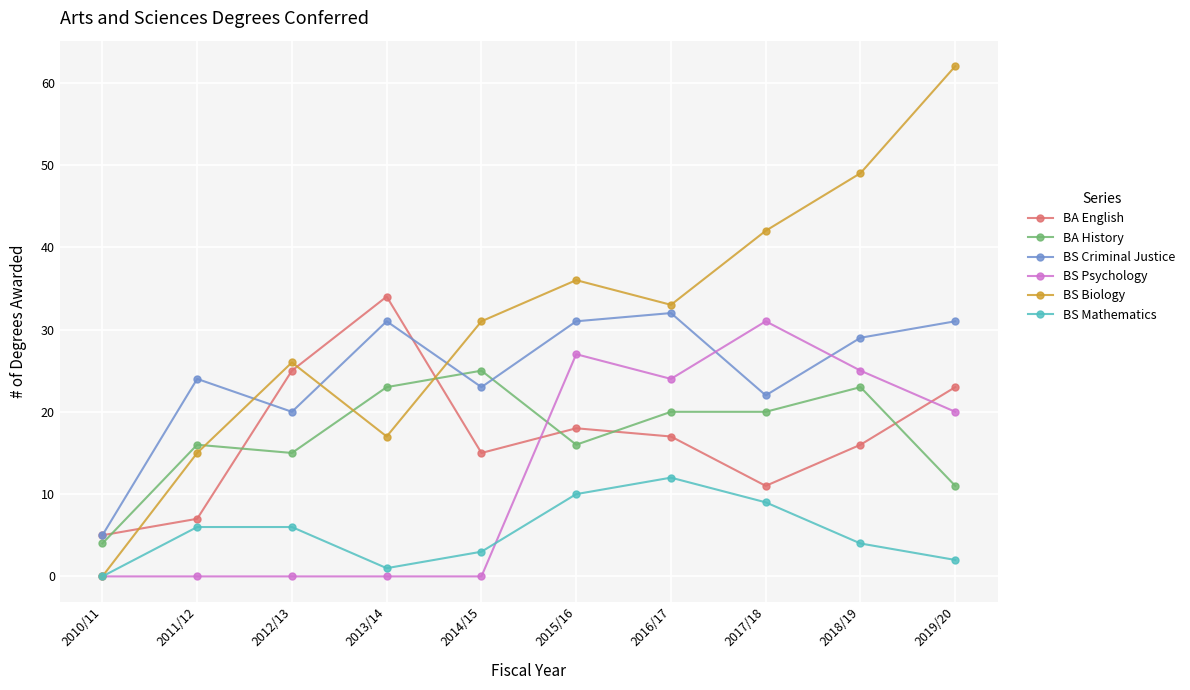

True or false: BS Psychology and BS Criminal Justice cross at least once.

True